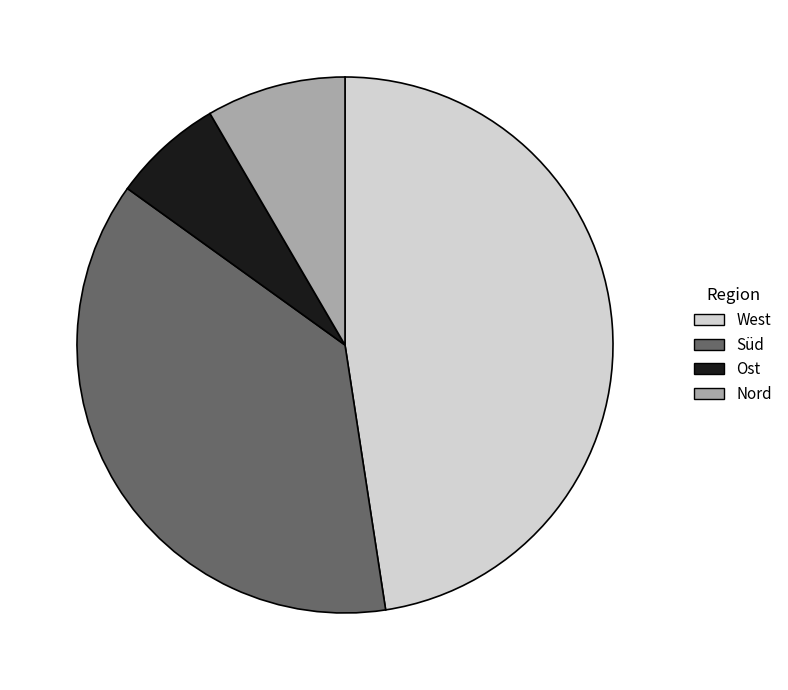

Does Nord account for over 50% of the chart?

No